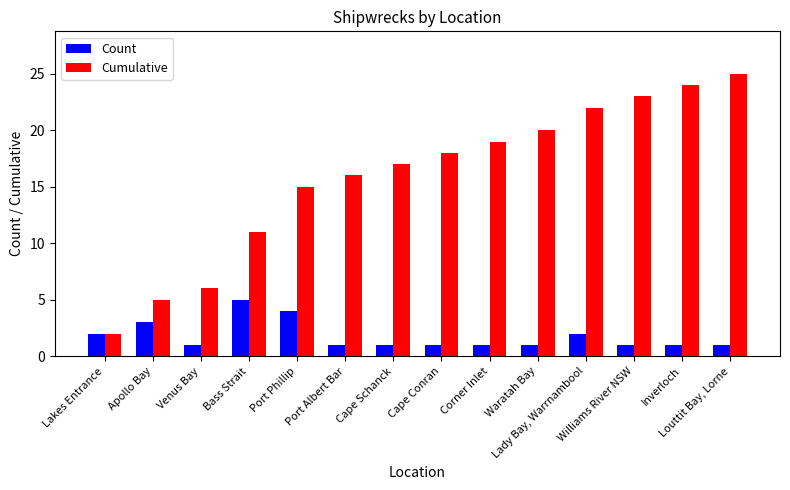

What is the maximum value shown in the chart?

25